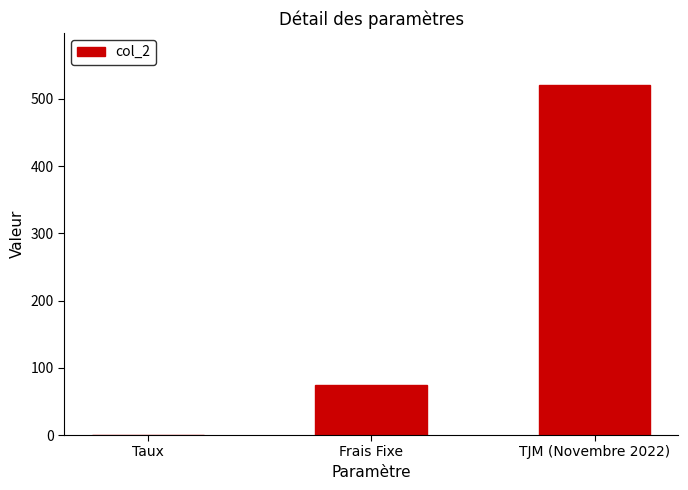

What is the greatest value displayed?

520.0